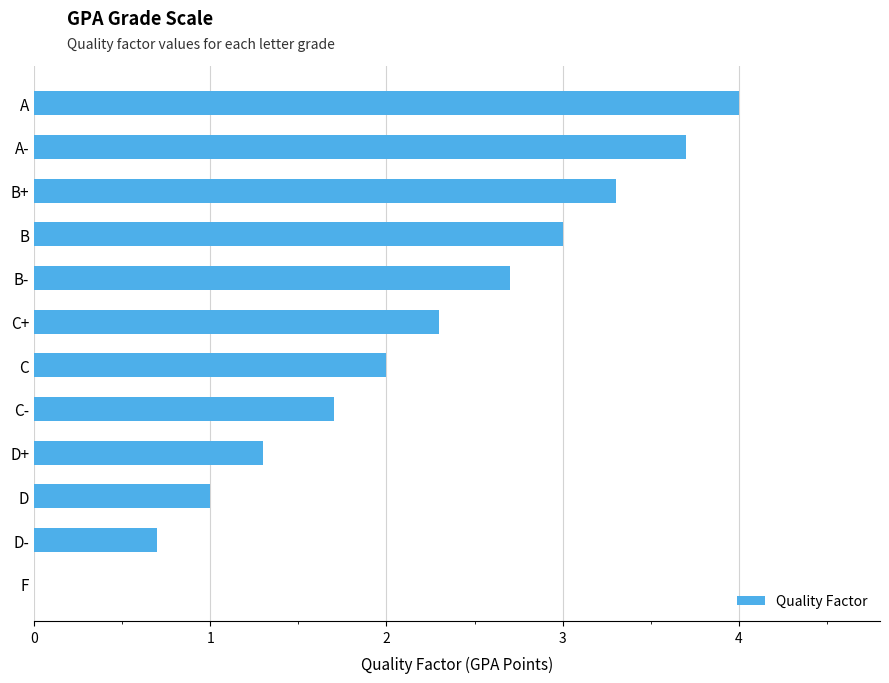

What is the sum of the values at D- and A?

4.7